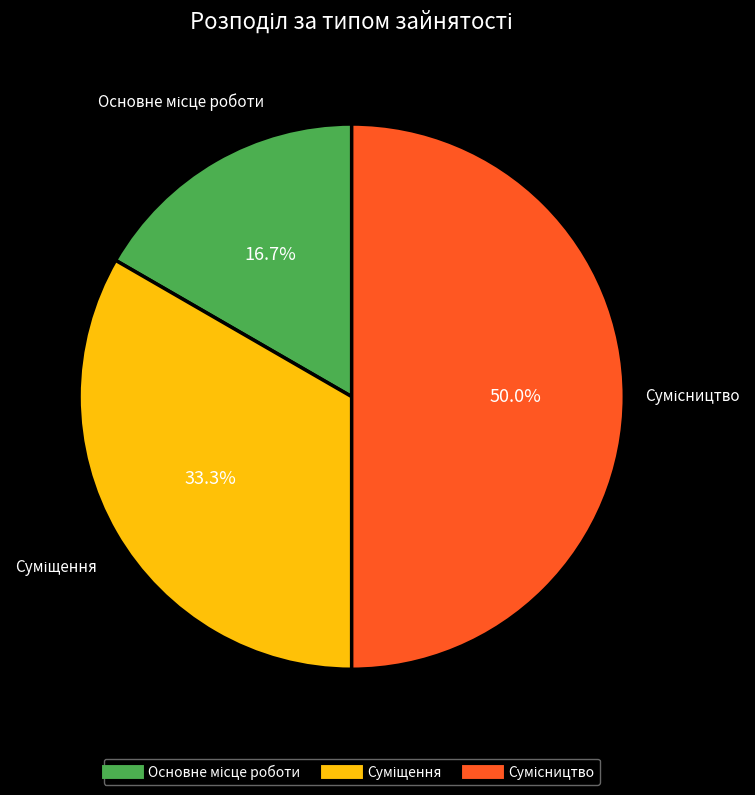

To the nearest percent, what is the difference between the largest and smallest slice percentages?

33%